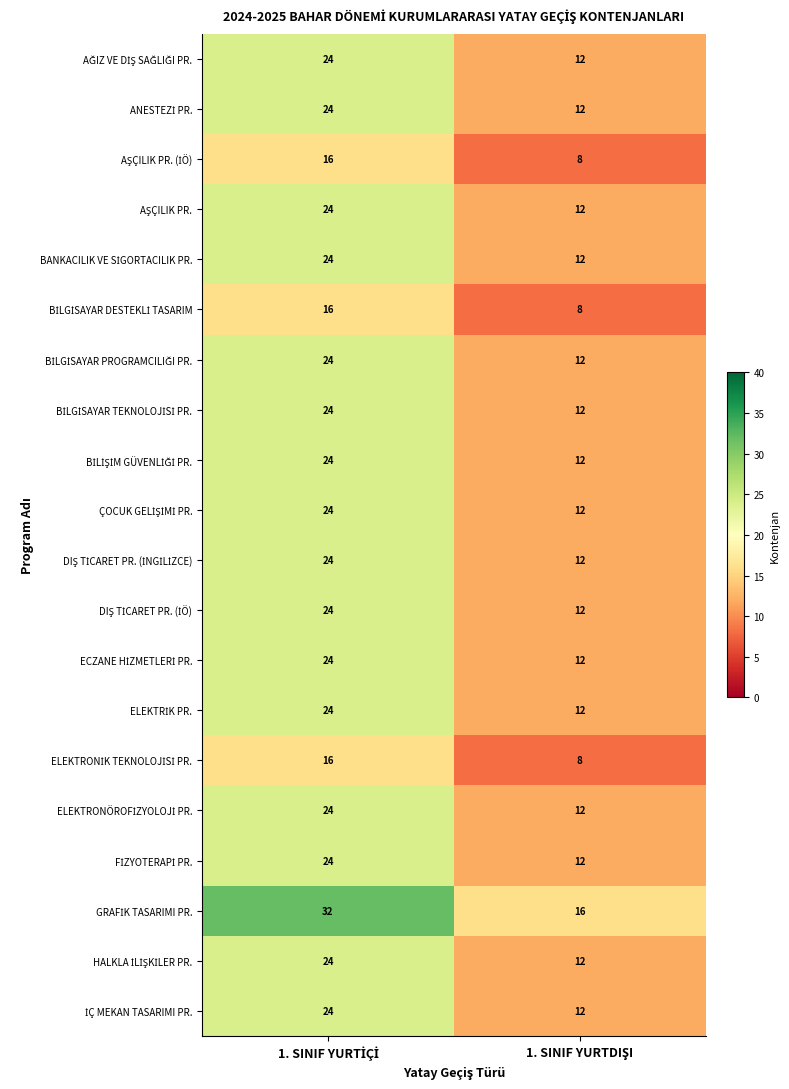

What is the greatest value displayed?

32